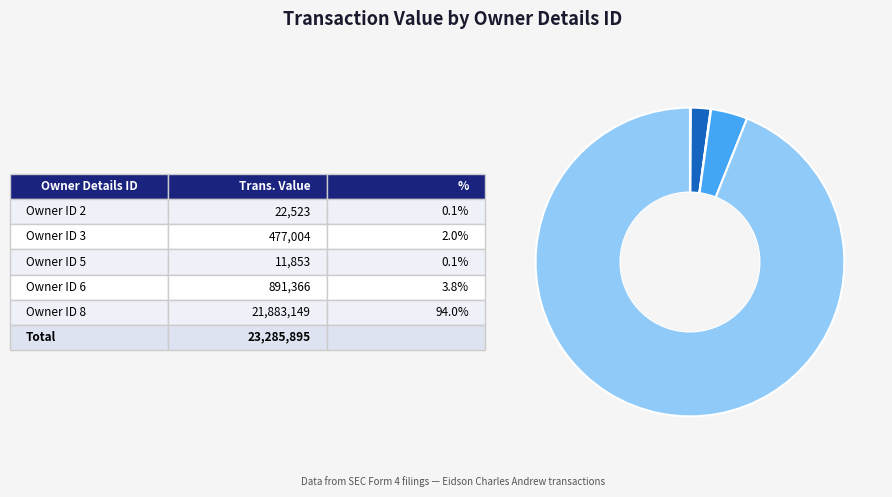

Rank the categories by value from highest to lowest.

8, 6, 3, 2, 5